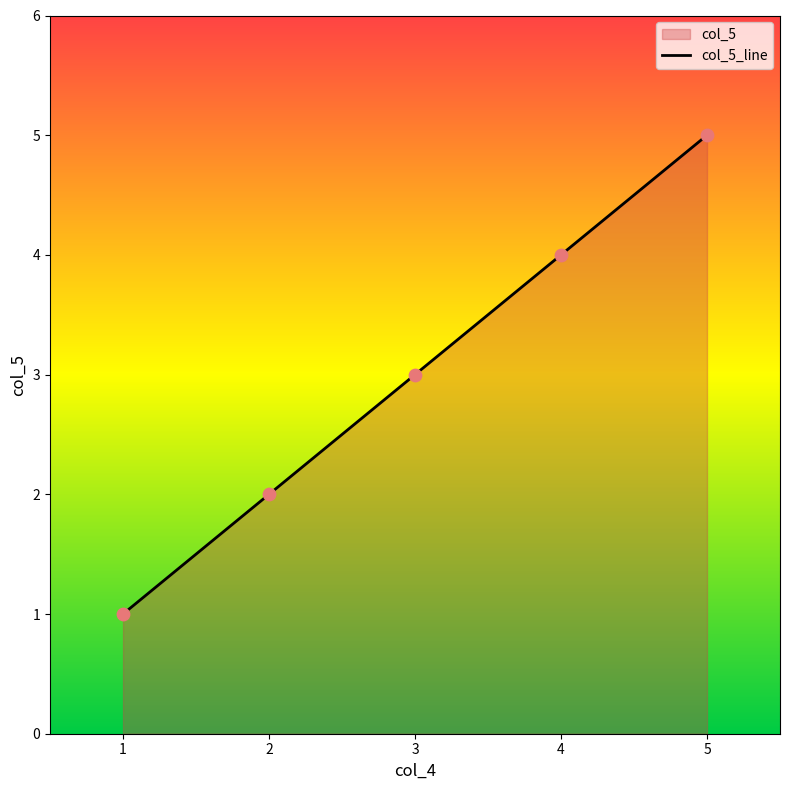

Which has a higher value, 1 or 4?

4